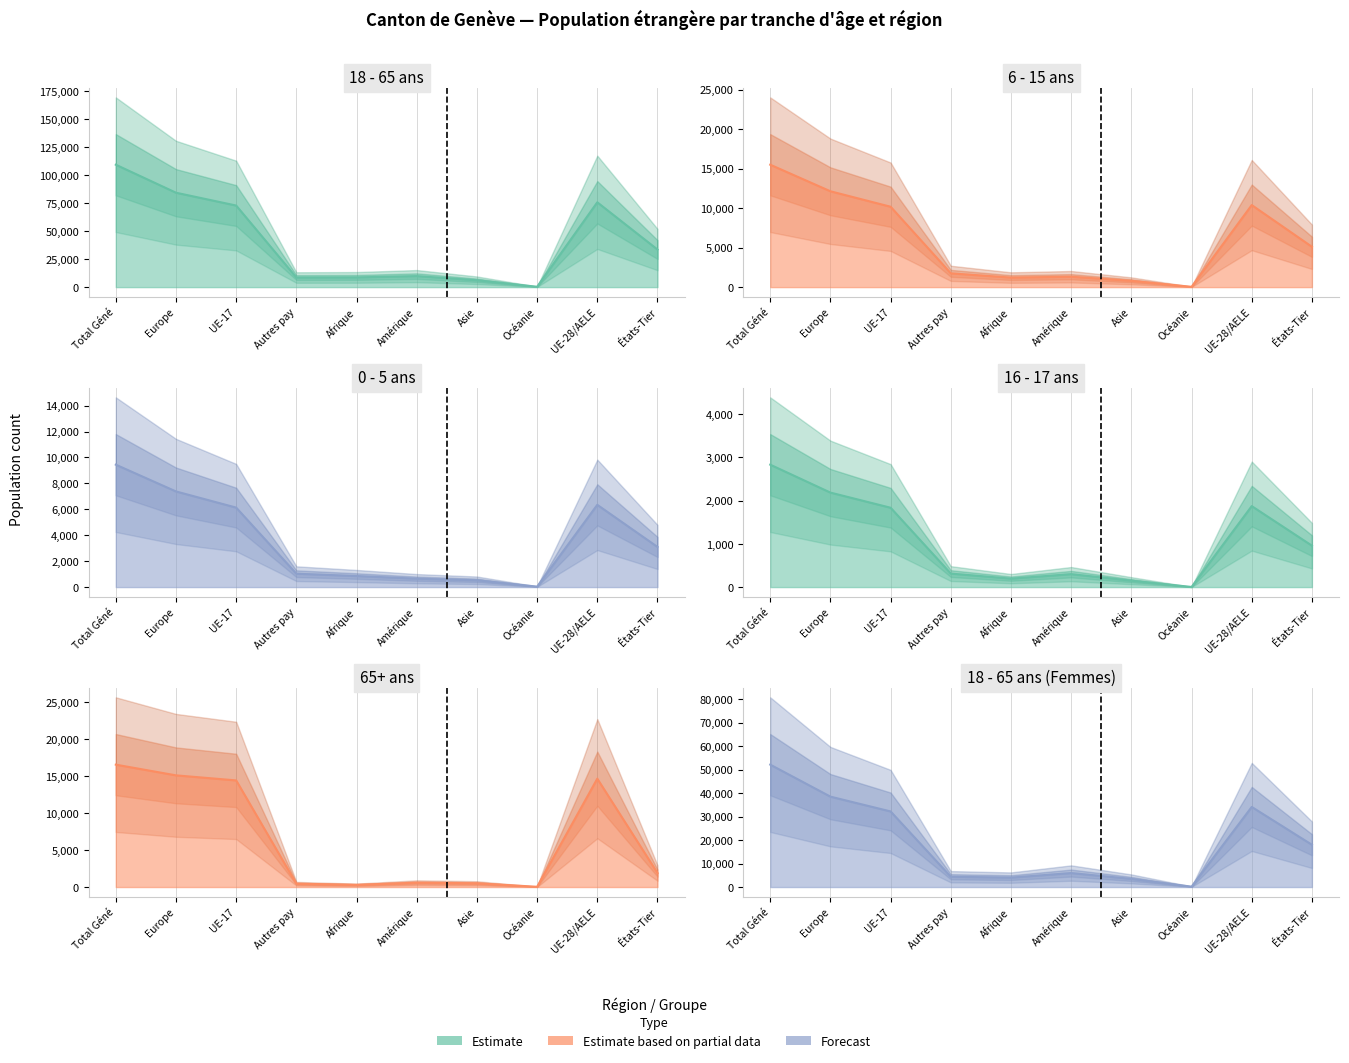

What position from the right is Océanie?

3